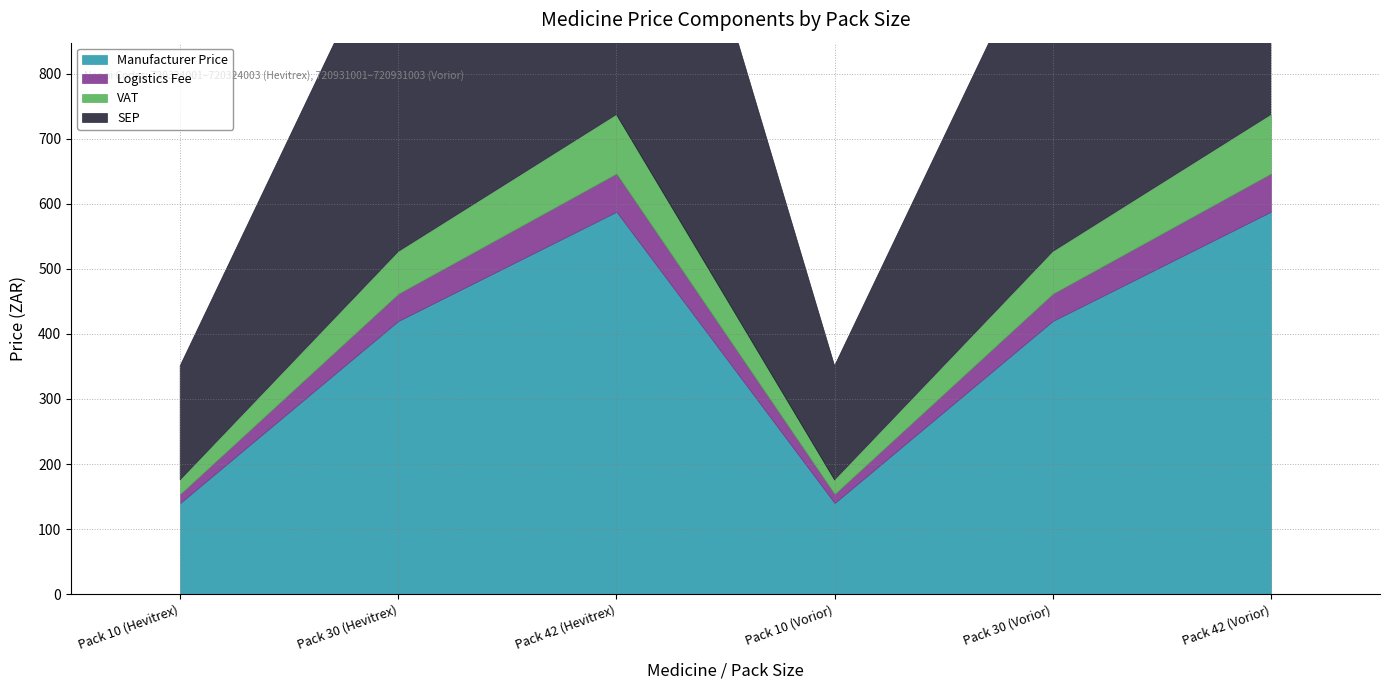

Where is the first local minimum for Logistics Fee?

Pack 10 (Vorior)